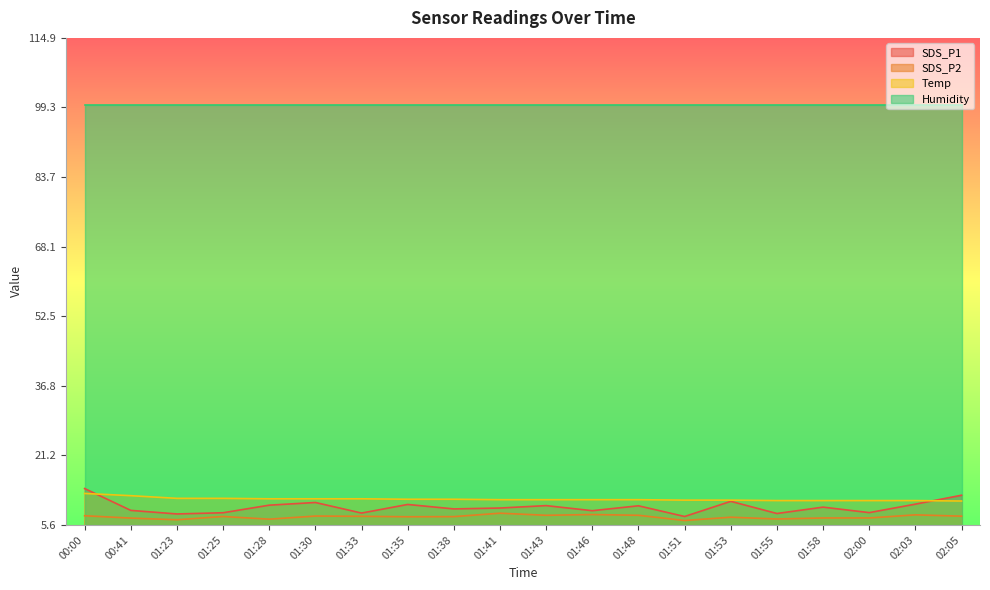

What position from the right is 01:33?

14